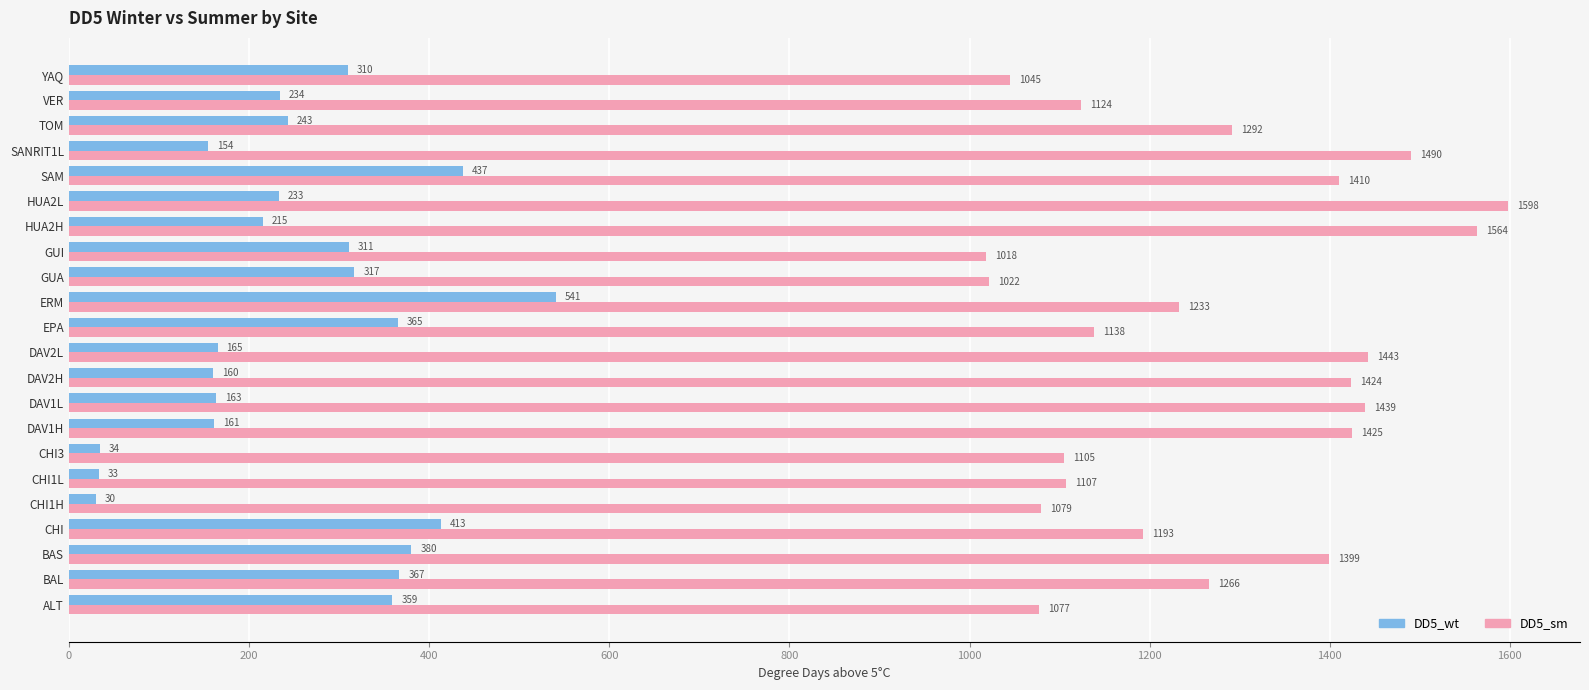

Which series has the largest range (max minus min)?

DD5_sm